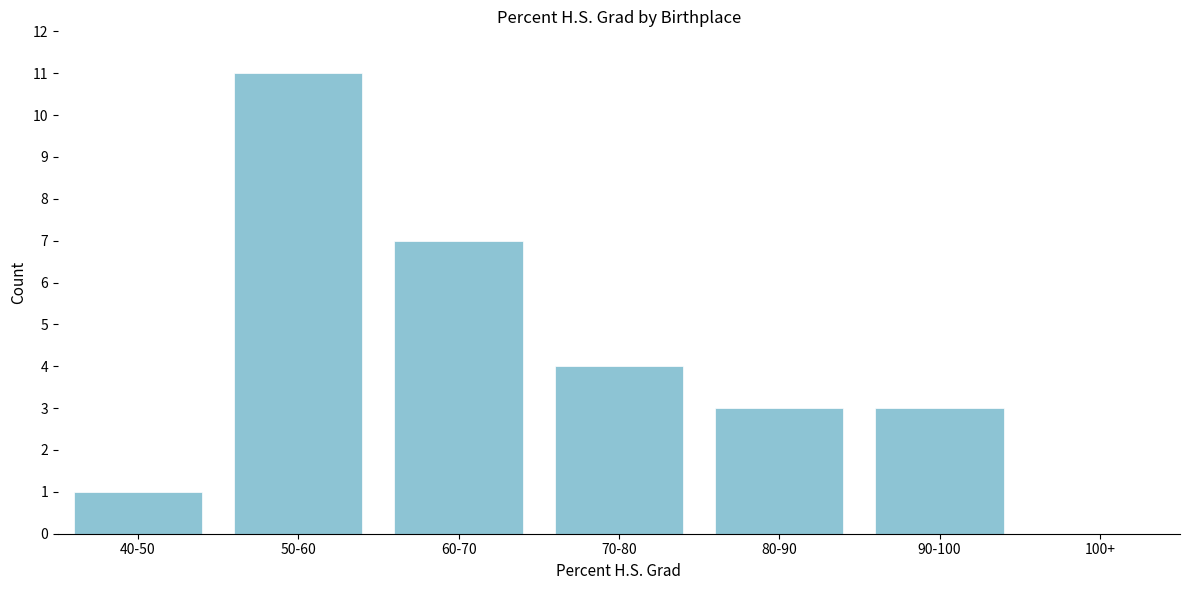

Reading left to right, transcribe all the data shown in this chart.

40-50=1	50-60=11	60-70=7	70-80=4	80-90=3	90-100=3	100+=0